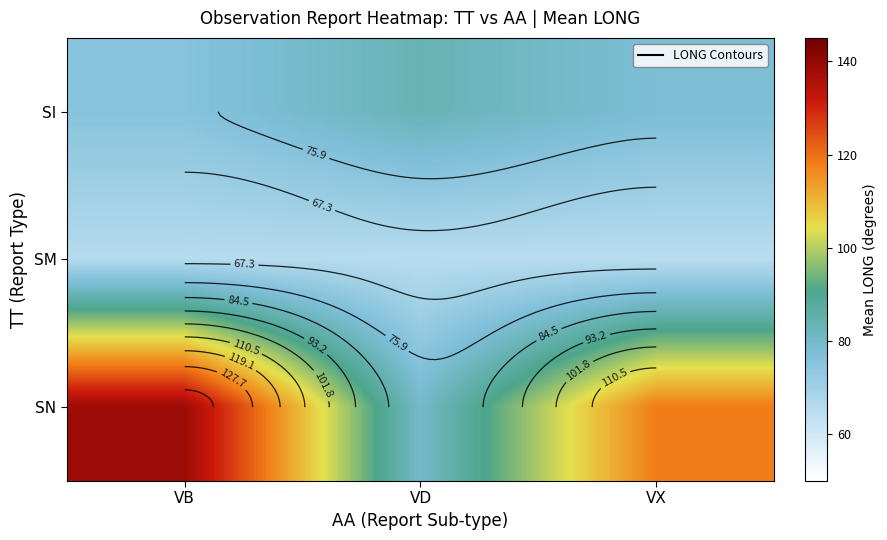

What is the spread (max minus min) of values at VB?

72.8